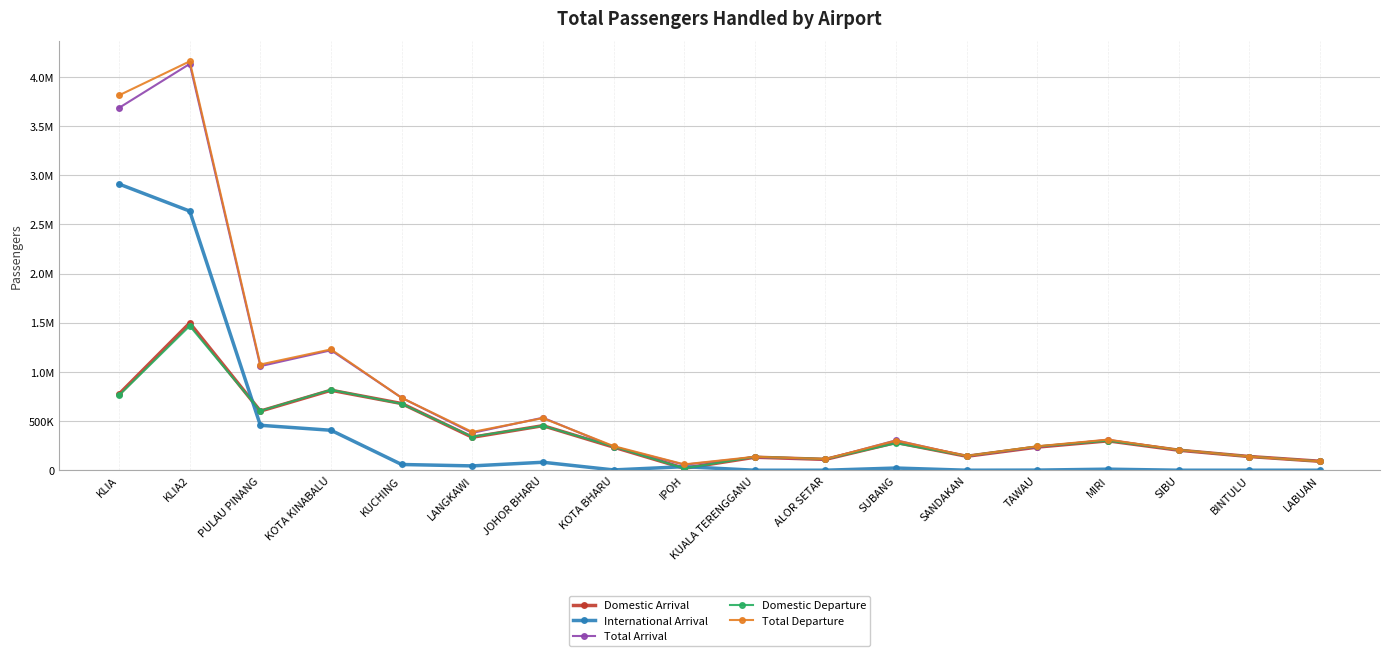

Which series changed the most between JOHOR BHARU and MIRI?

Total Arrival